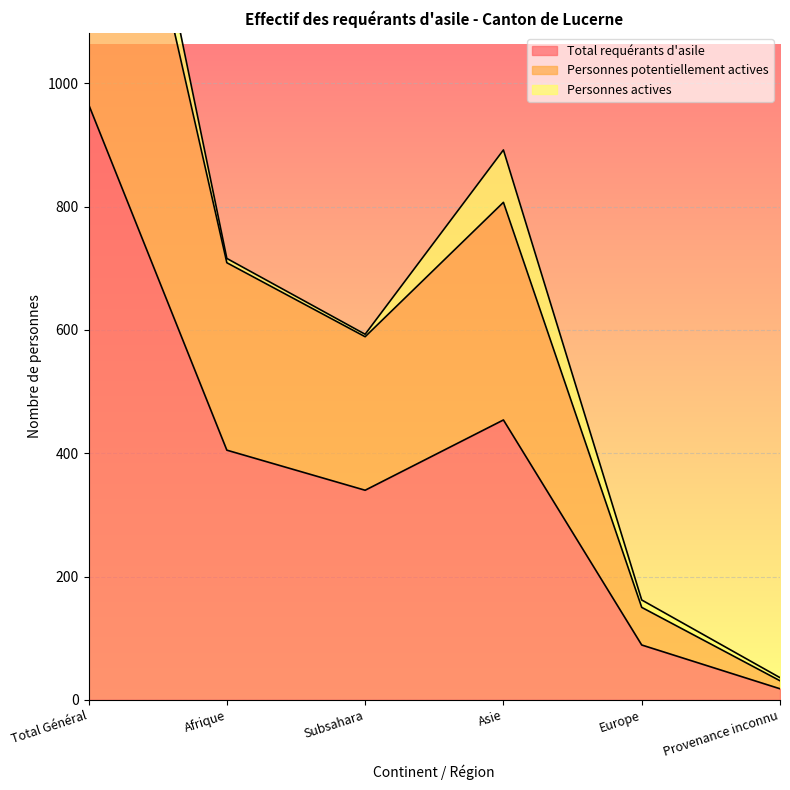

List the labels in order of Total requérants d'asile value, largest first.

Total Général, Asie, Afrique, Subsahara, Europe, Provenance inconnu